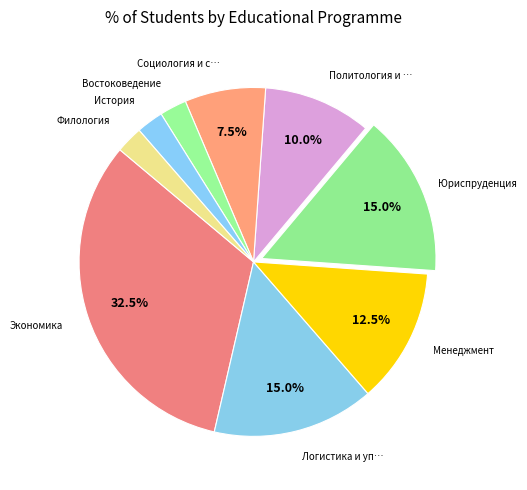

Which category has the smallest portion of the pie?

Востоковедение